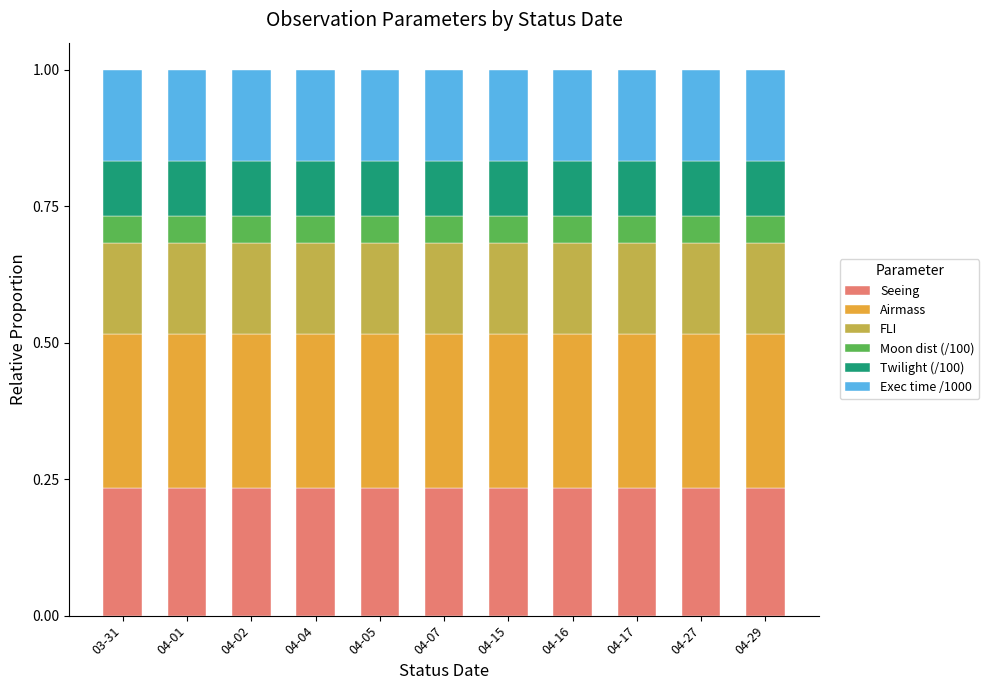

What is the total value across all series at 04-02?

1.0